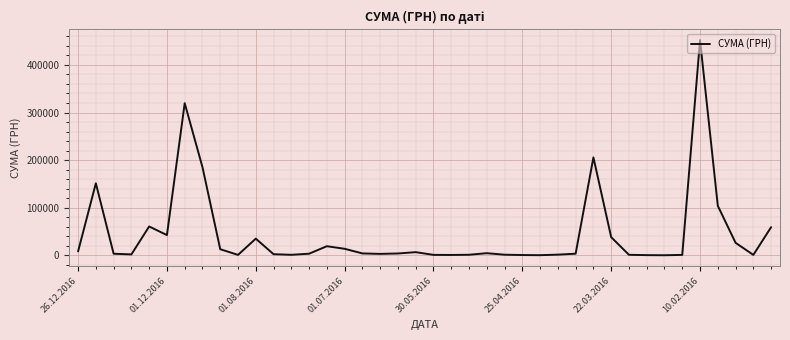

What is the difference between the maximum and minimum values?

451850.0